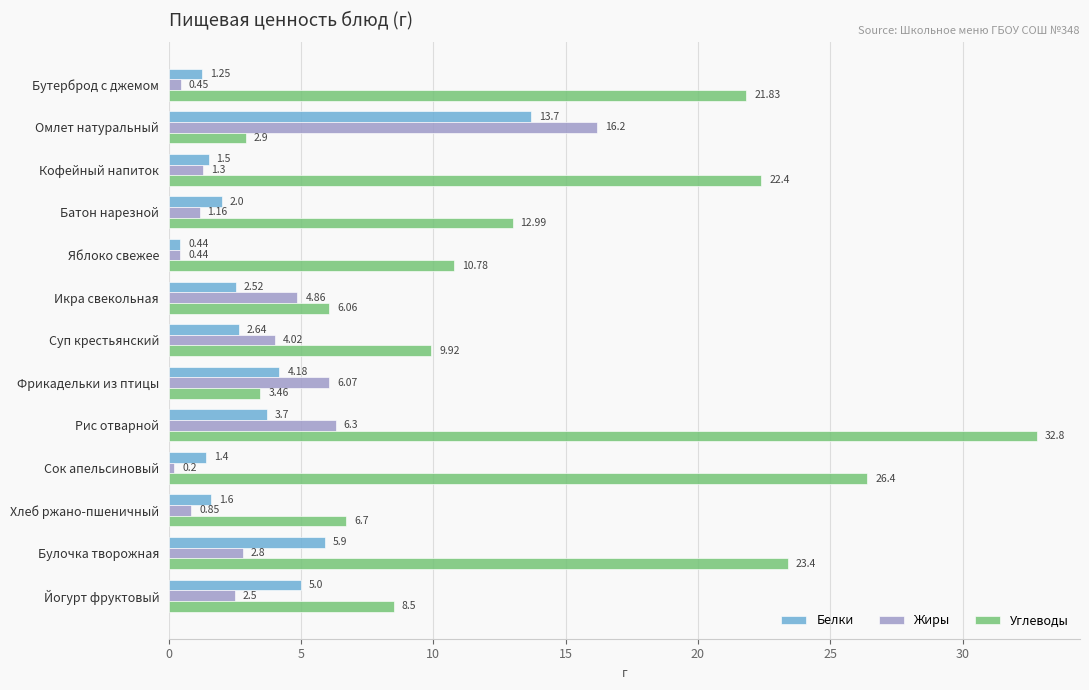

What is the difference between the maximum and minimum values in the Углеводы series?

29.9